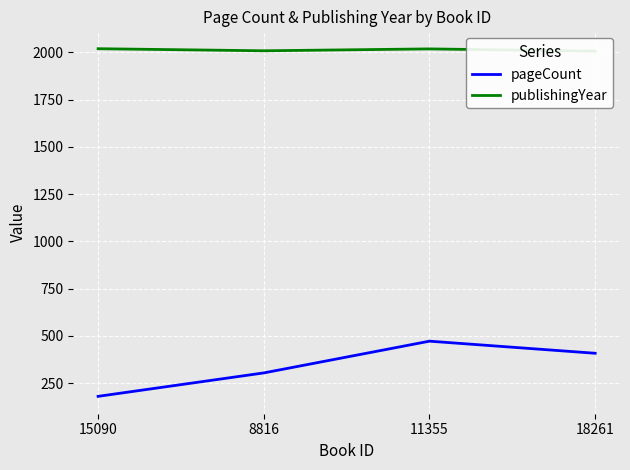

Which label corresponds to the smallest value in the chart?

15090